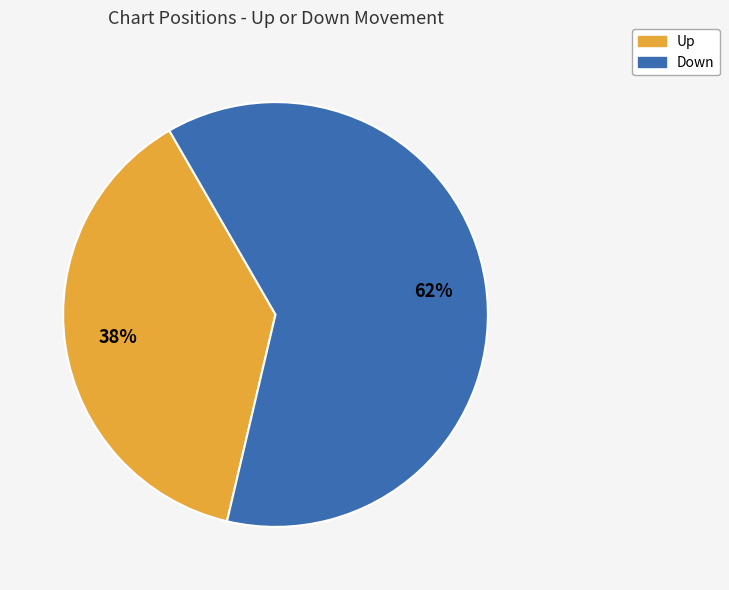

Combined, do Down and Up account for over 50%?

Yes